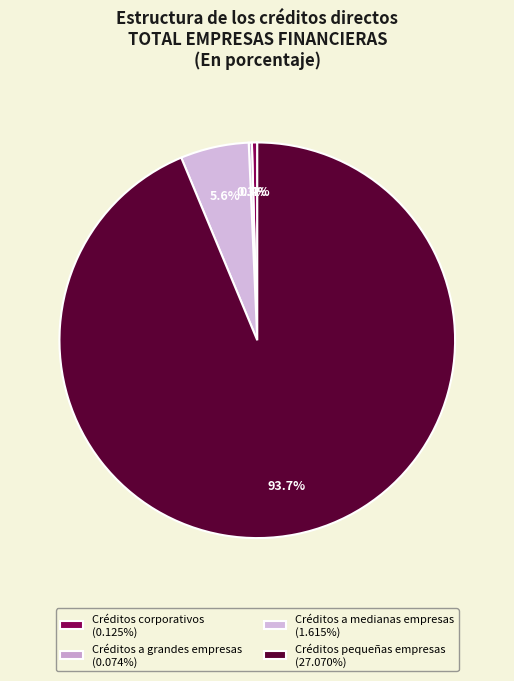

How many segments does this pie chart have?

4